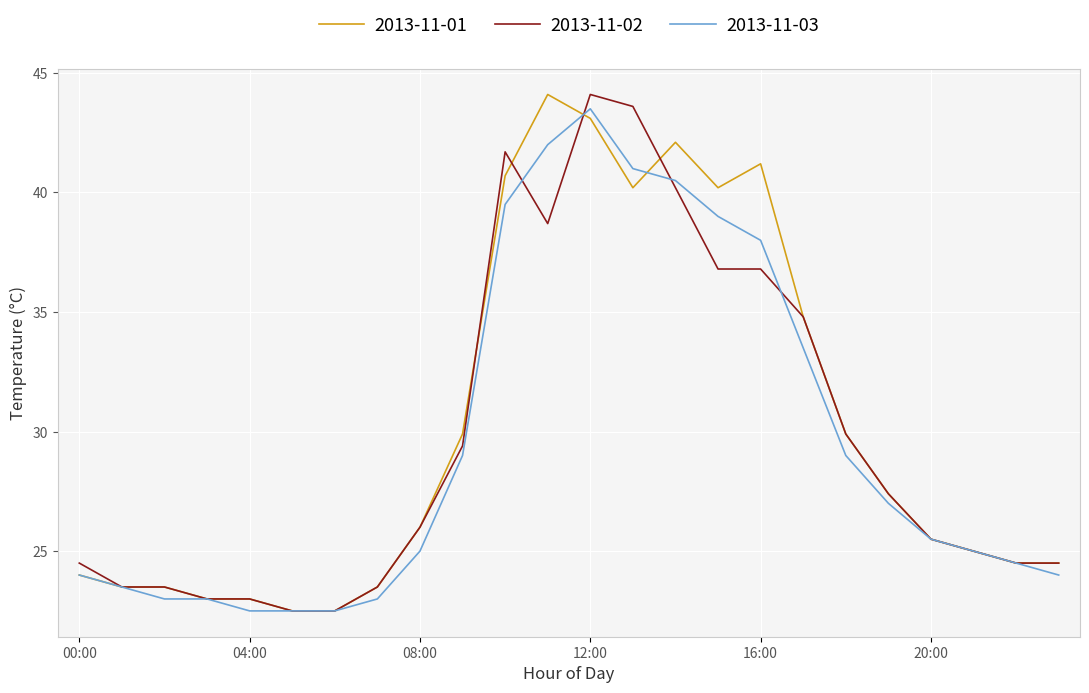

Which series has the largest total across all categories?

2013-11-01